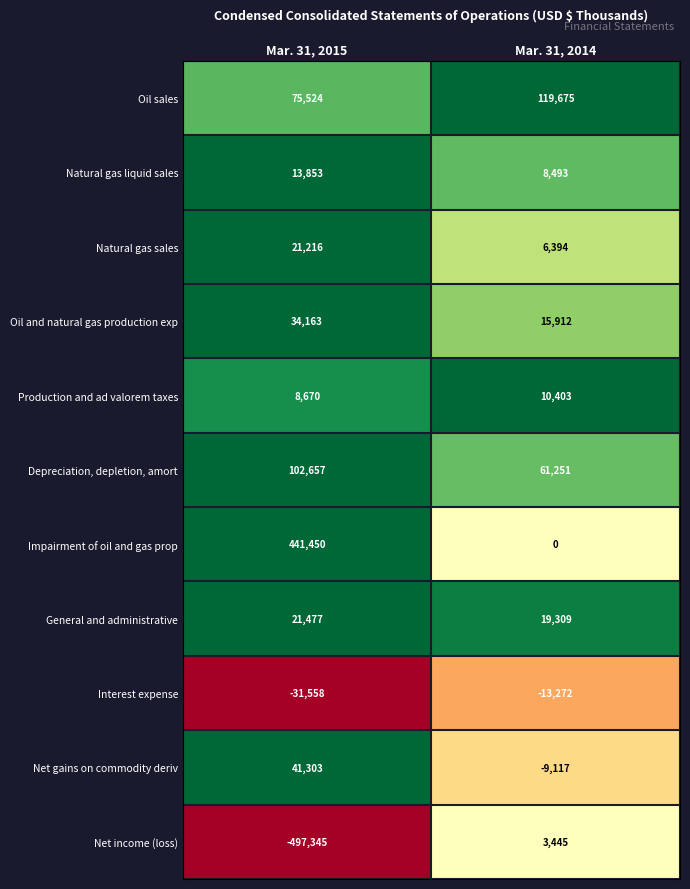

At which category is the sum across all series the highest?

Mar. 31, 2015